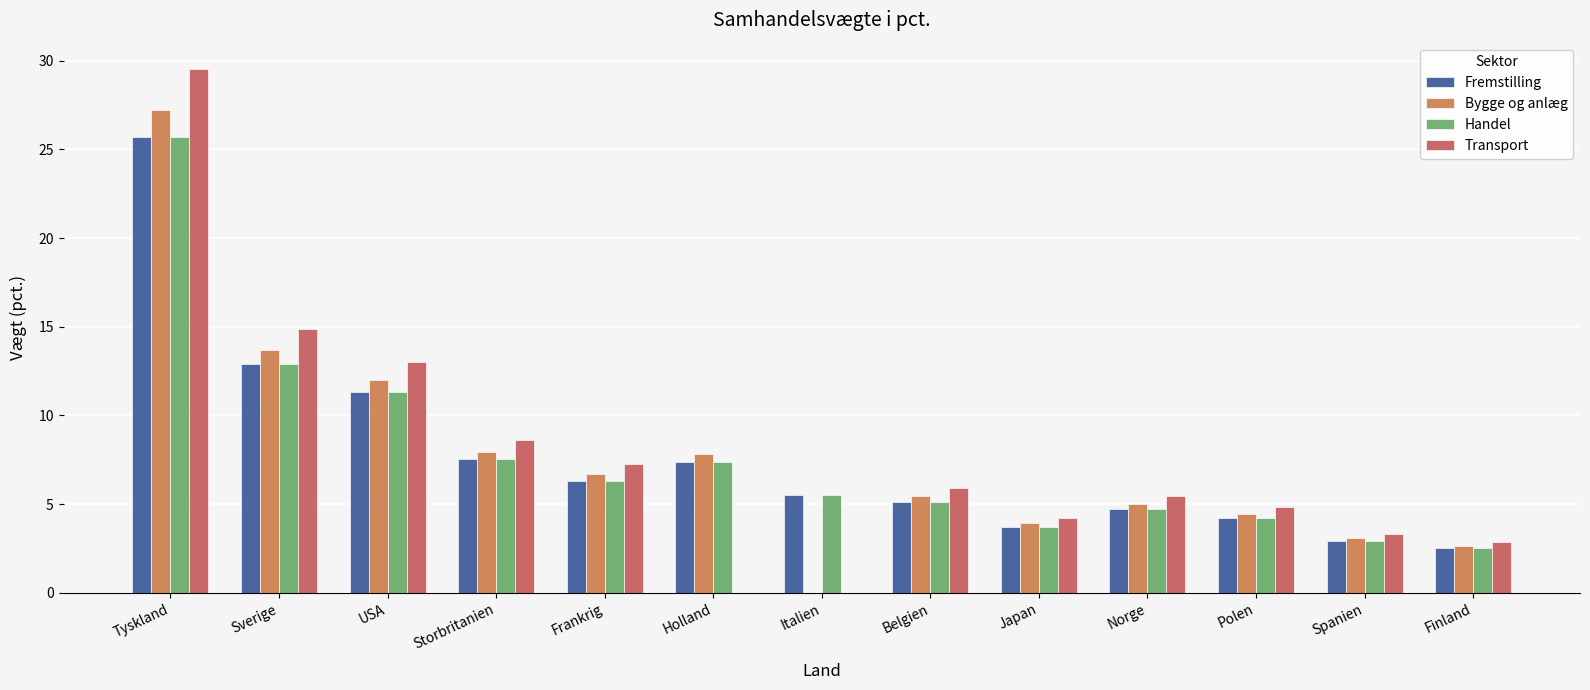

The value of Fremstilling at Finland is 1.1. True or false?

False